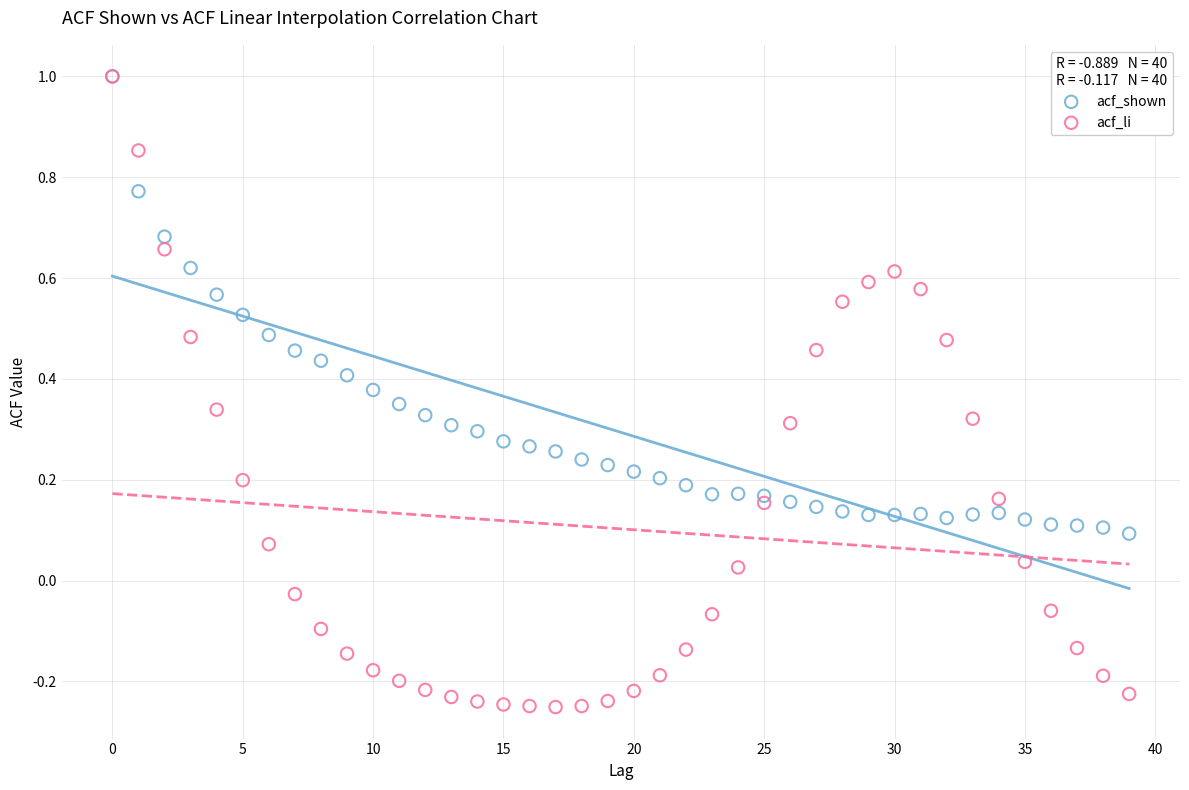

What are all the series names shown in the legend?

acf_shown, acf_li